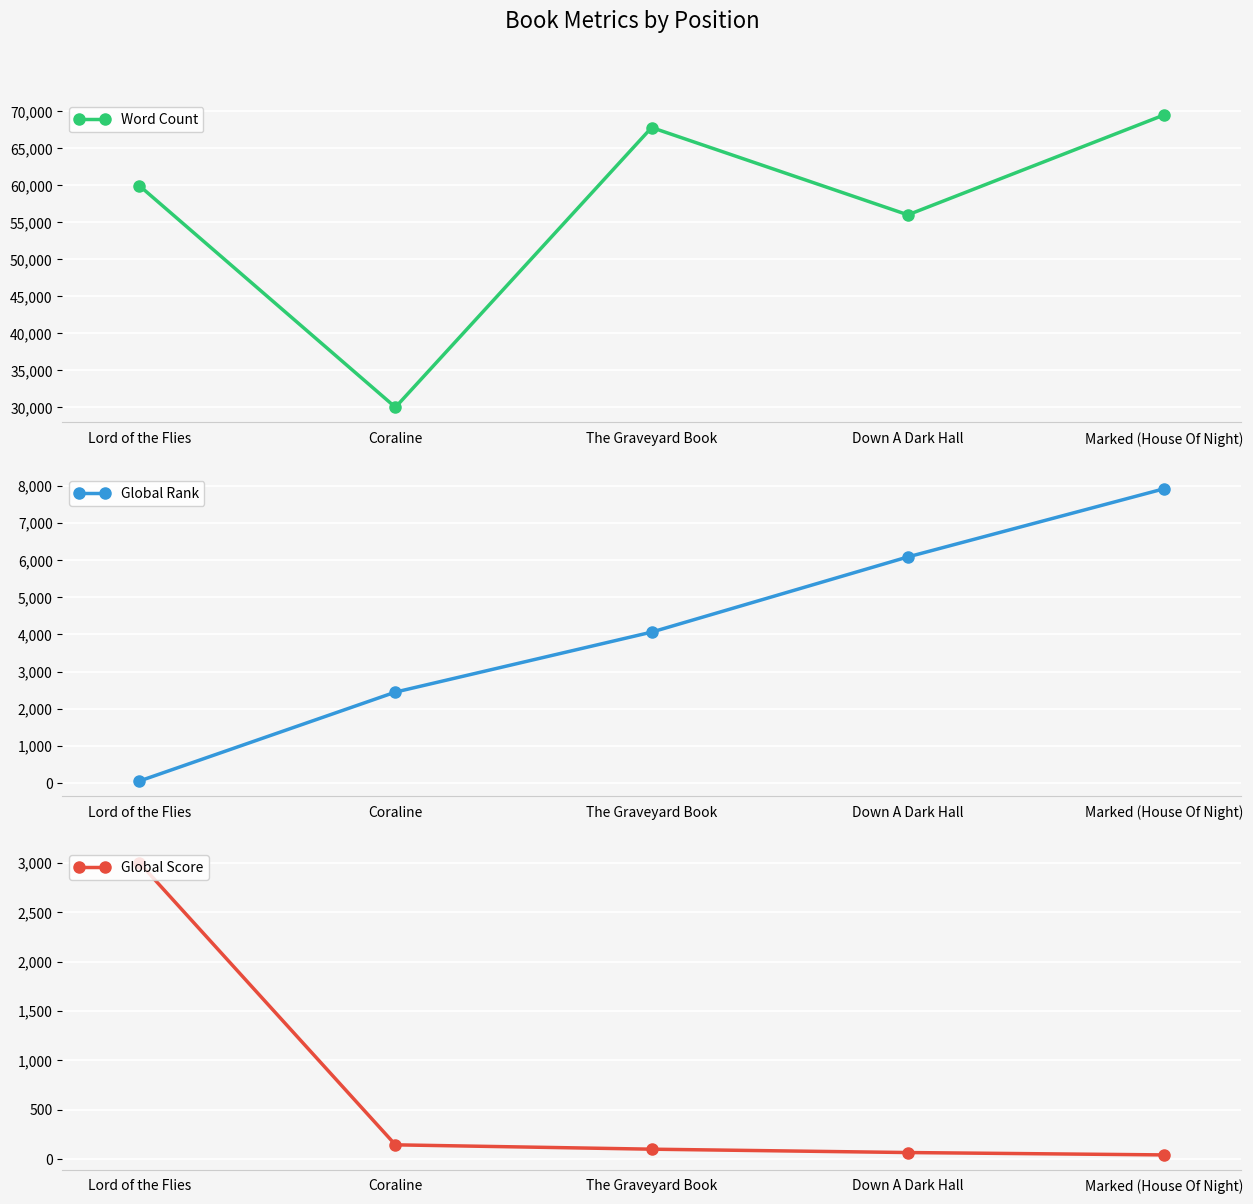

At which label does Global Score first exceed 100?

Lord of the Flies